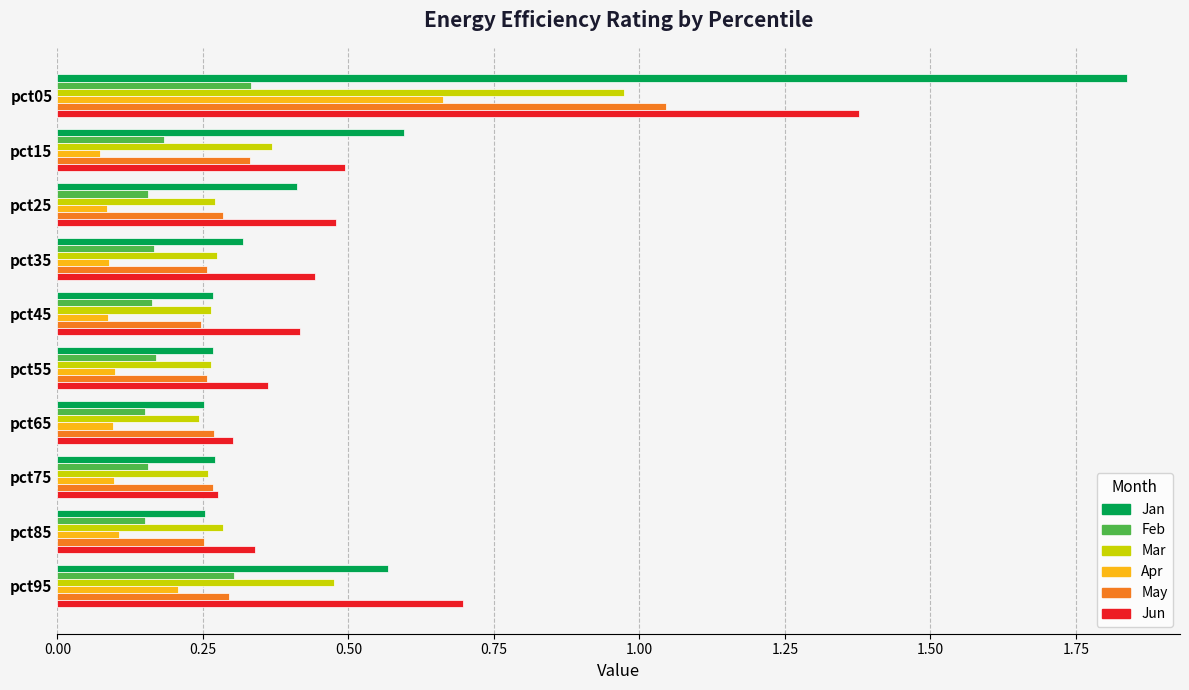

Which series changed the most between pct05 and pct55?

Jan